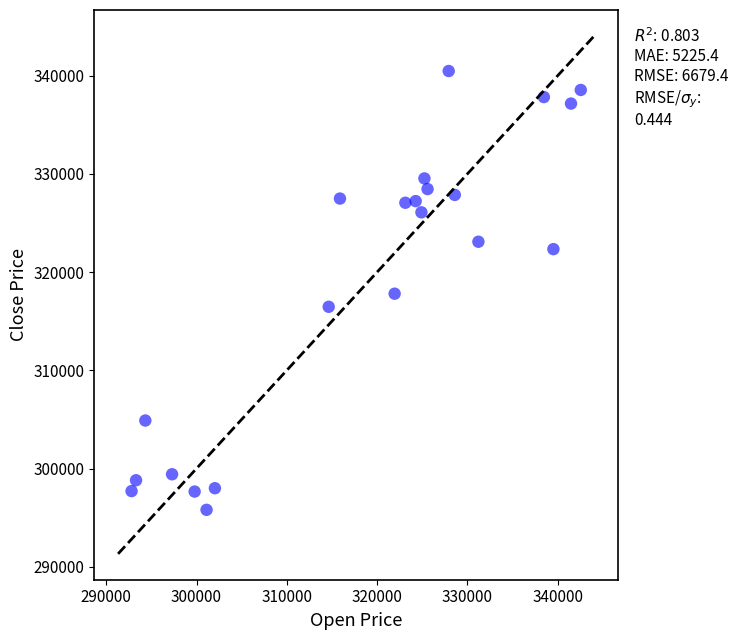

What is the range of Y values (max minus min)?

44689